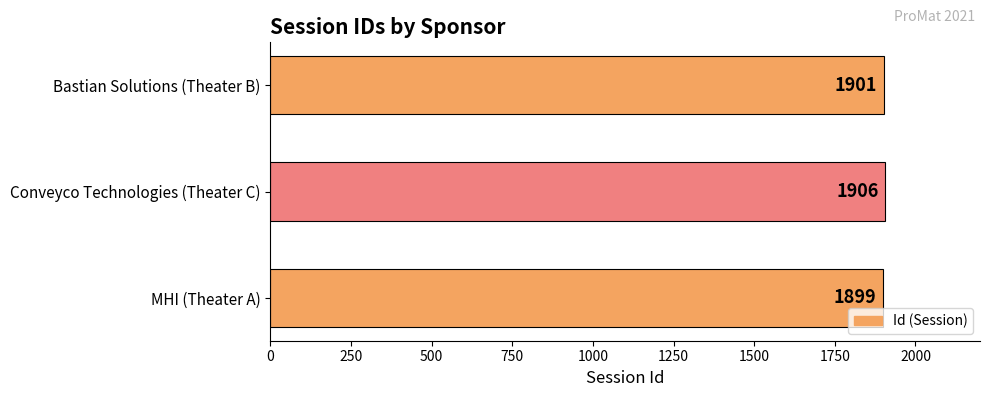

Reading bottom to top, list all the values displayed in this chart.

MHI (Theater A)=1899	Conveyco Technologies (Theater C)=1906	Bastian Solutions (Theater B)=1901